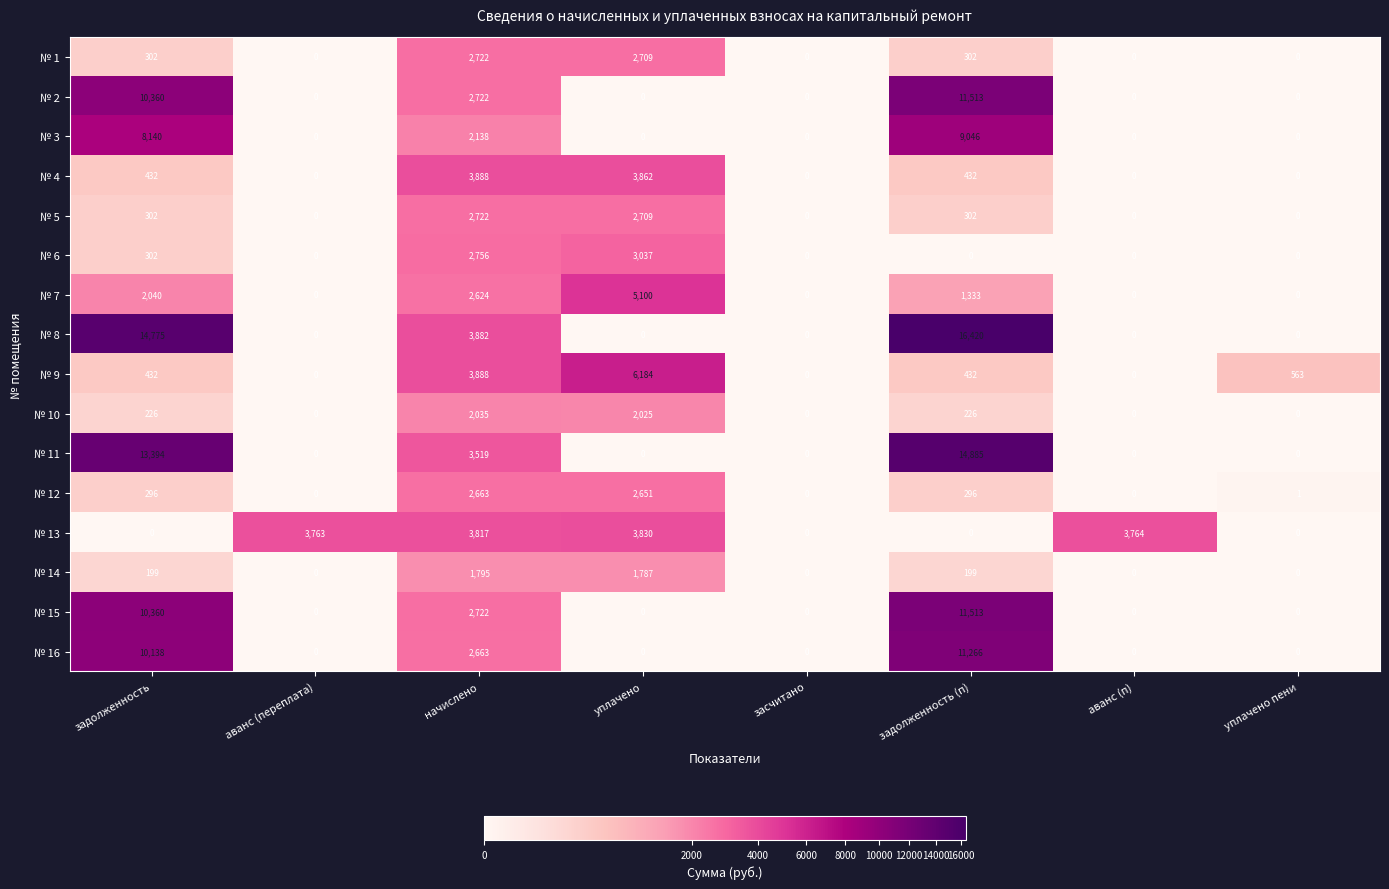

Is the value of № 1 at уплачено greater than the value of № 7 at задолженность?

Yes